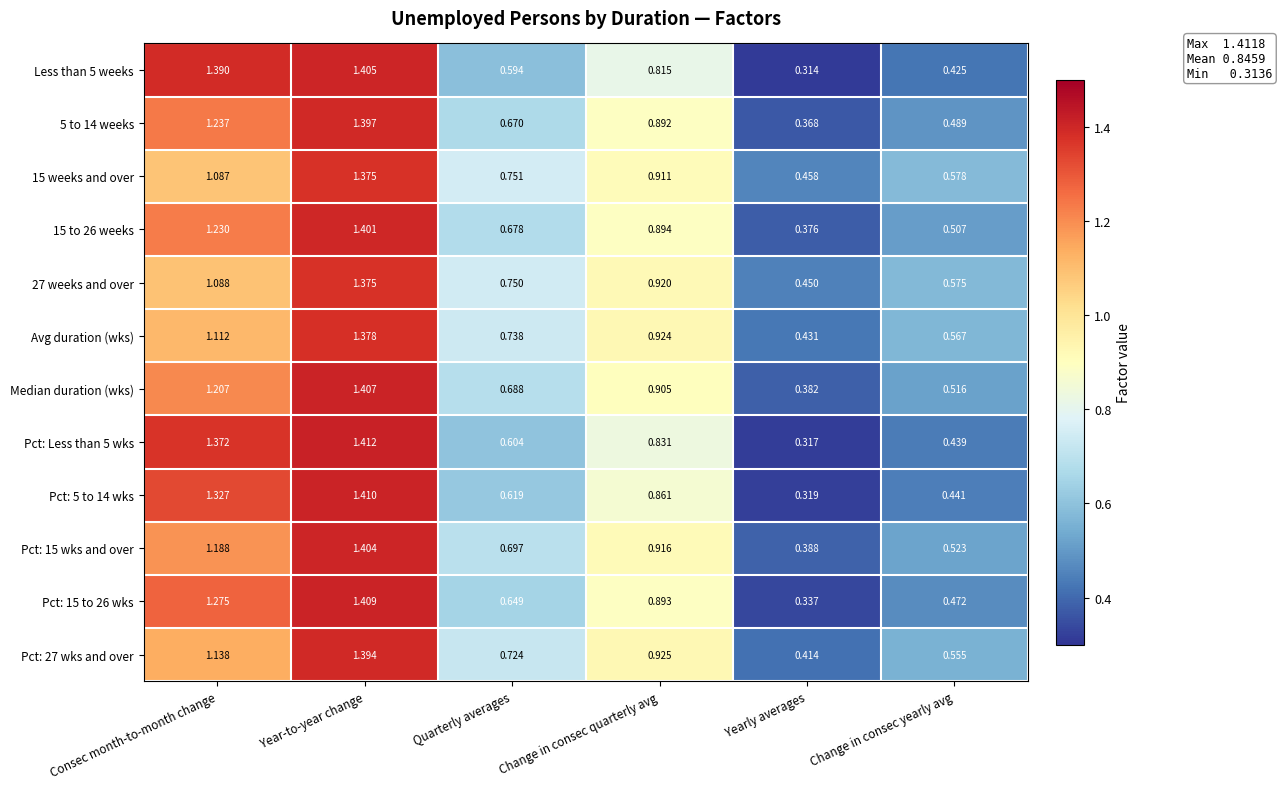

Which category has the lowest value across all series?

Yearly averages